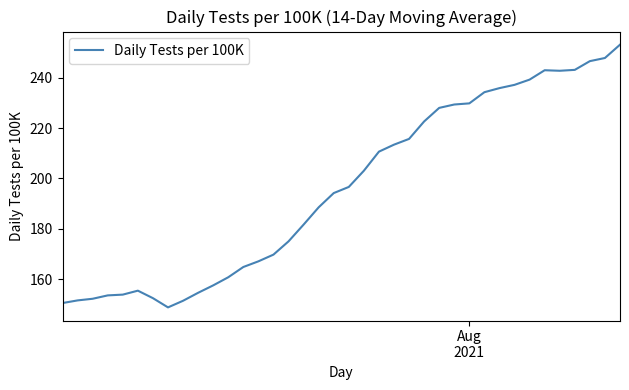

What is the smallest value displayed?

148.8